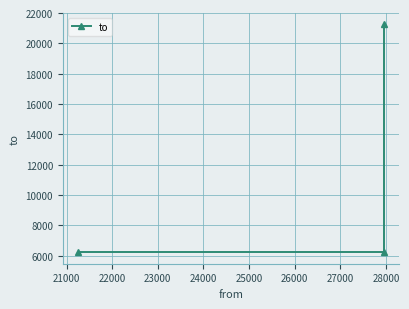

Is it true that the value at 21000 is 6225?

True